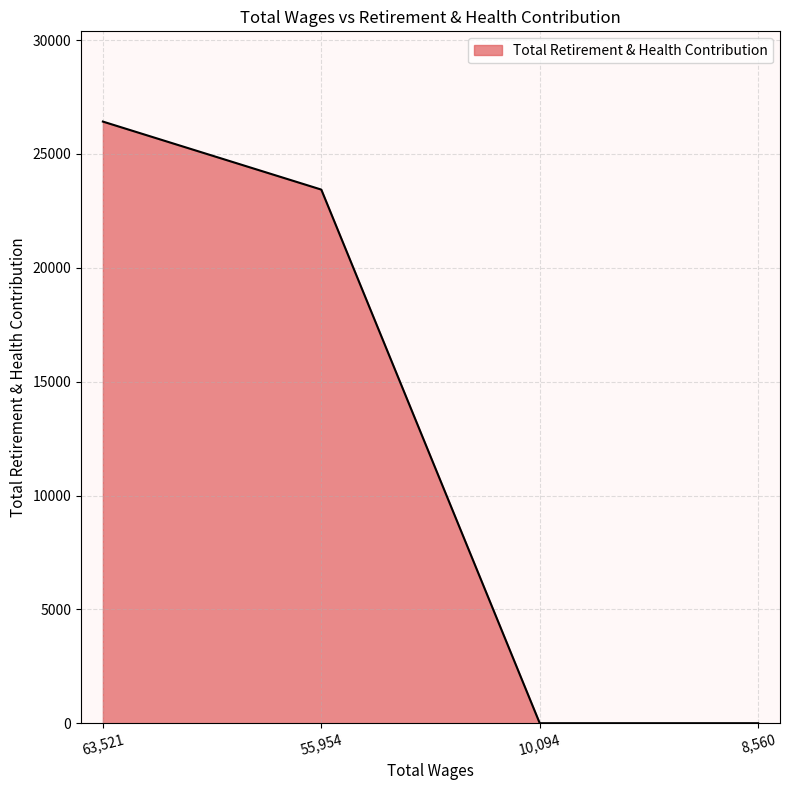

What is the maximum value shown in the chart?

26422